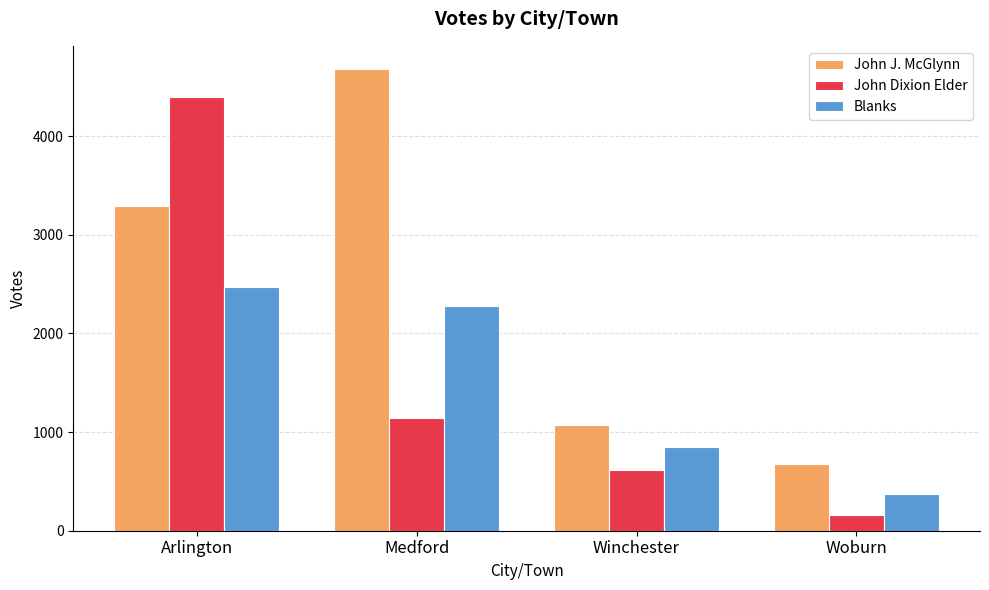

What is the difference between the Blanks values at Medford and Woburn?

1901